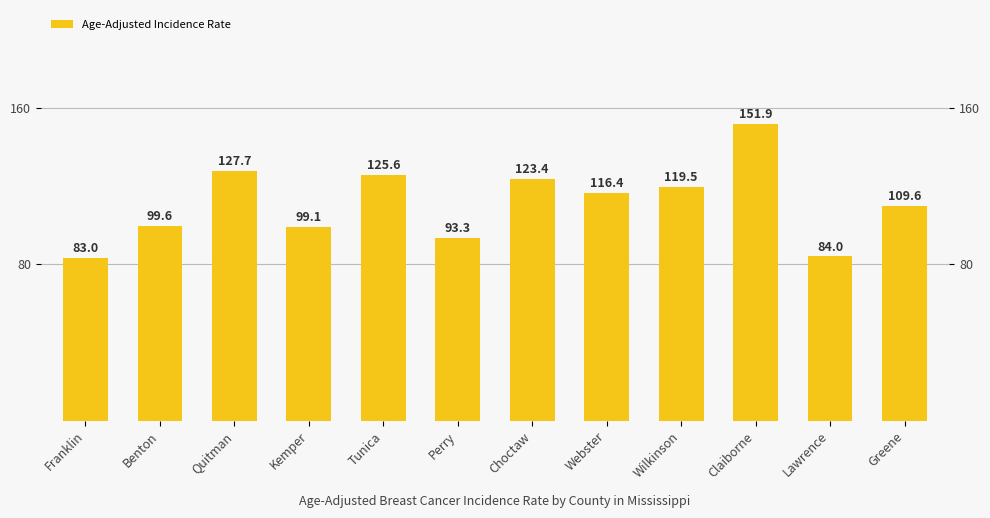

Rank the categories by value from highest to lowest.

Claiborne, Quitman, Tunica, Choctaw, Wilkinson, Webster, Greene, Benton, Kemper, Perry, Lawrence, Franklin